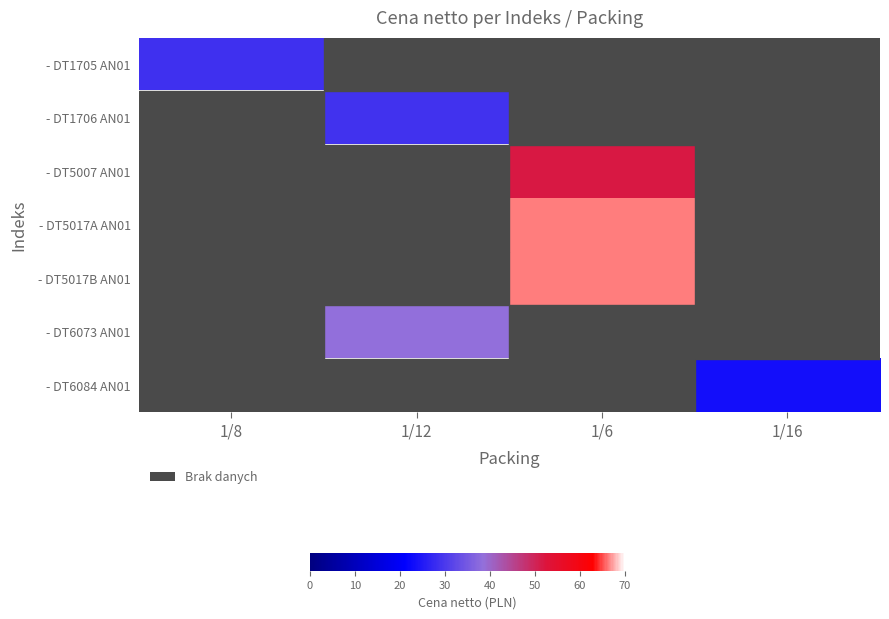

True or false: - DT1706 AN01 has a value of 7.2 at 1/12.

False